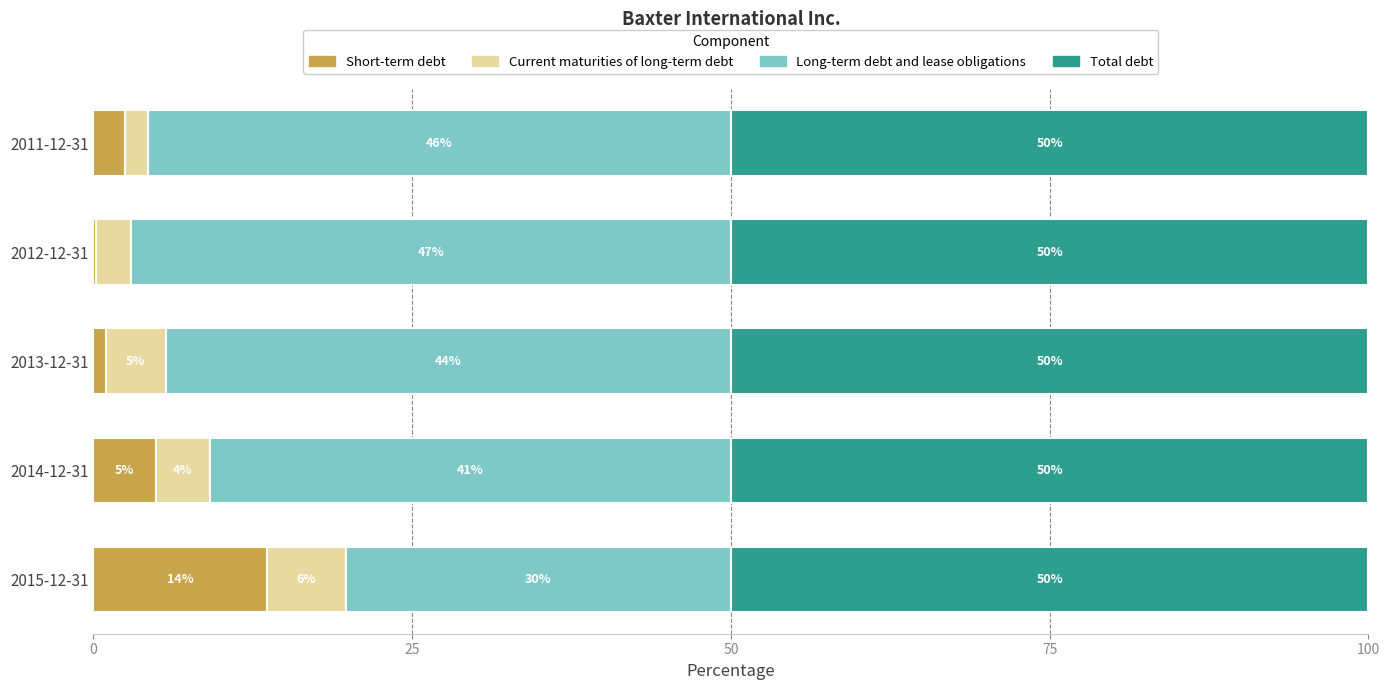

What are all the series names shown in the legend?

Short-term debt, Current maturities of long-term debt, Long-term debt and lease obligations, Total debt